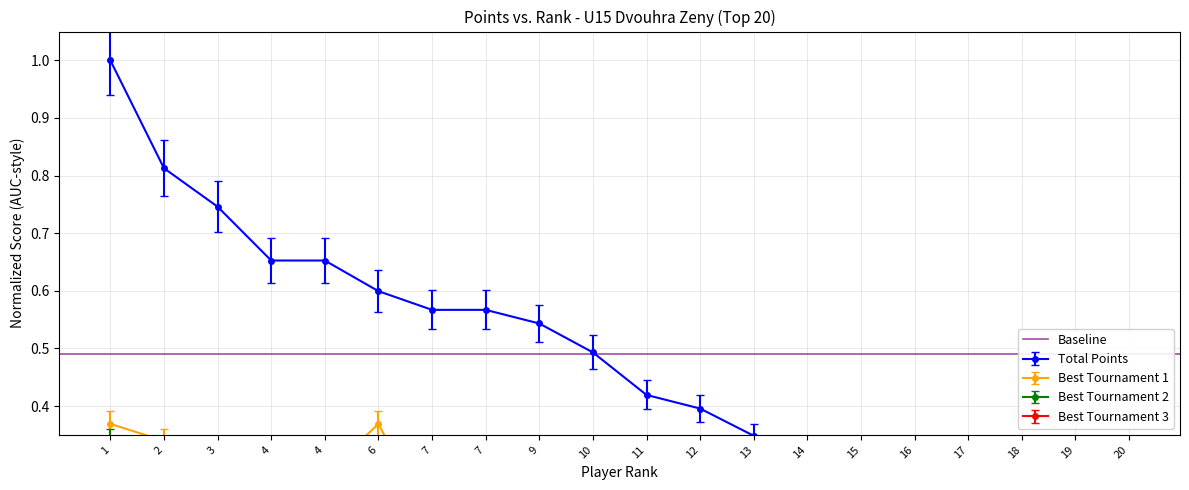

Which has a higher value, 20 or 7?

7